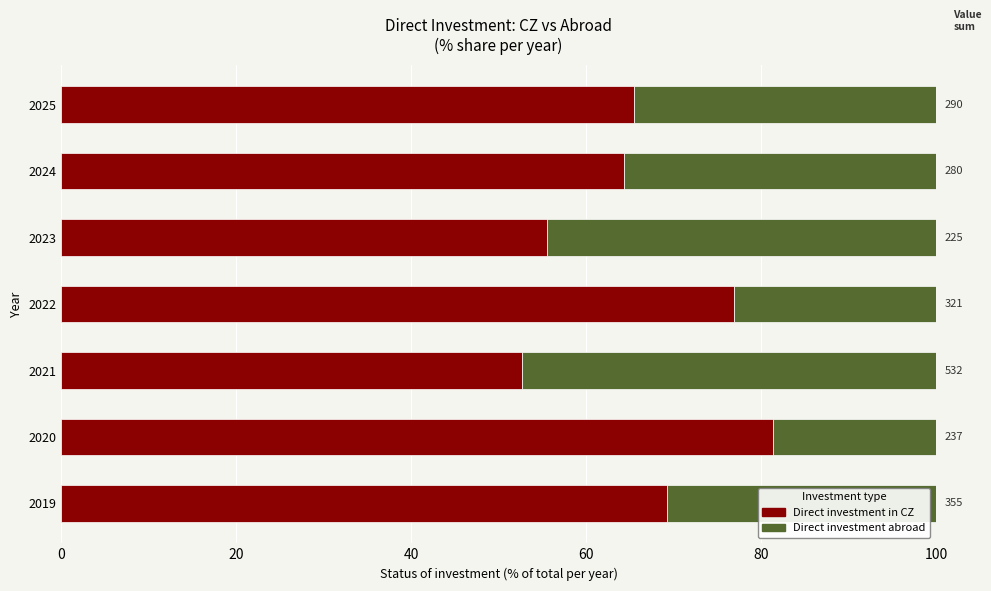

How many bars are there in total?

14